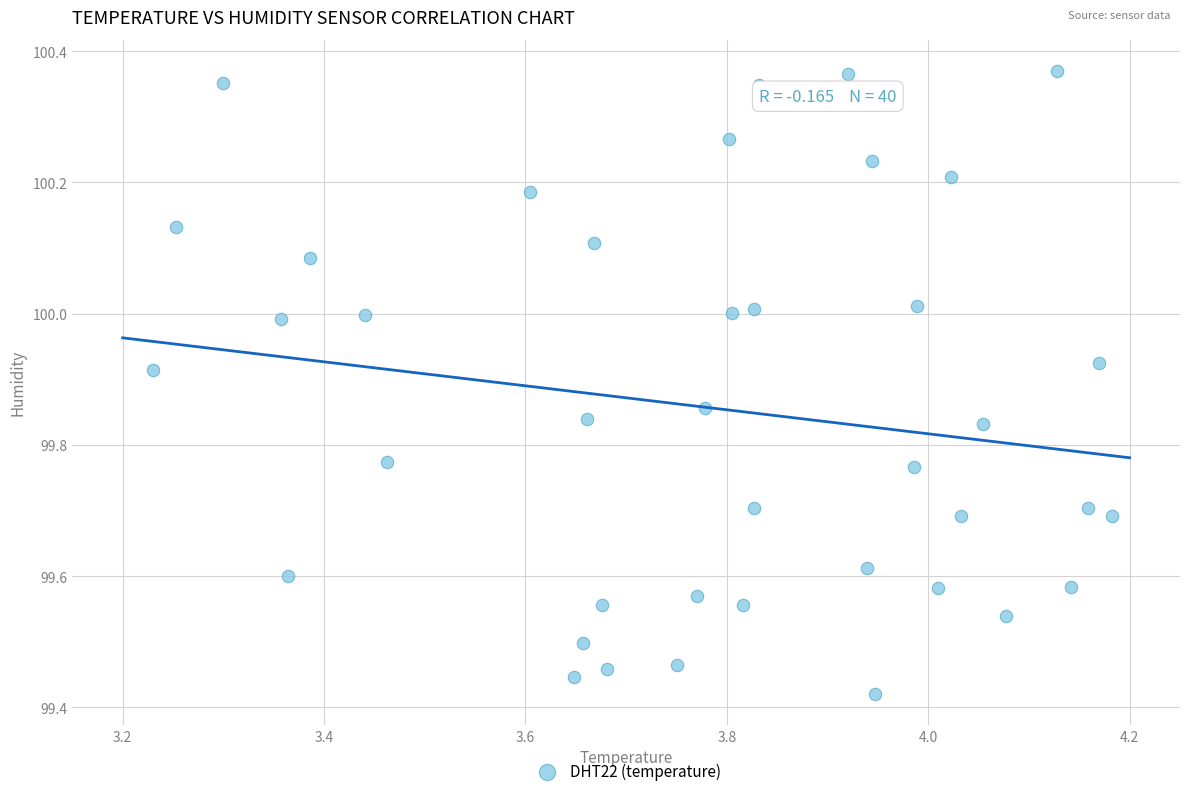

What is the range of Y values (max minus min)?

0.9